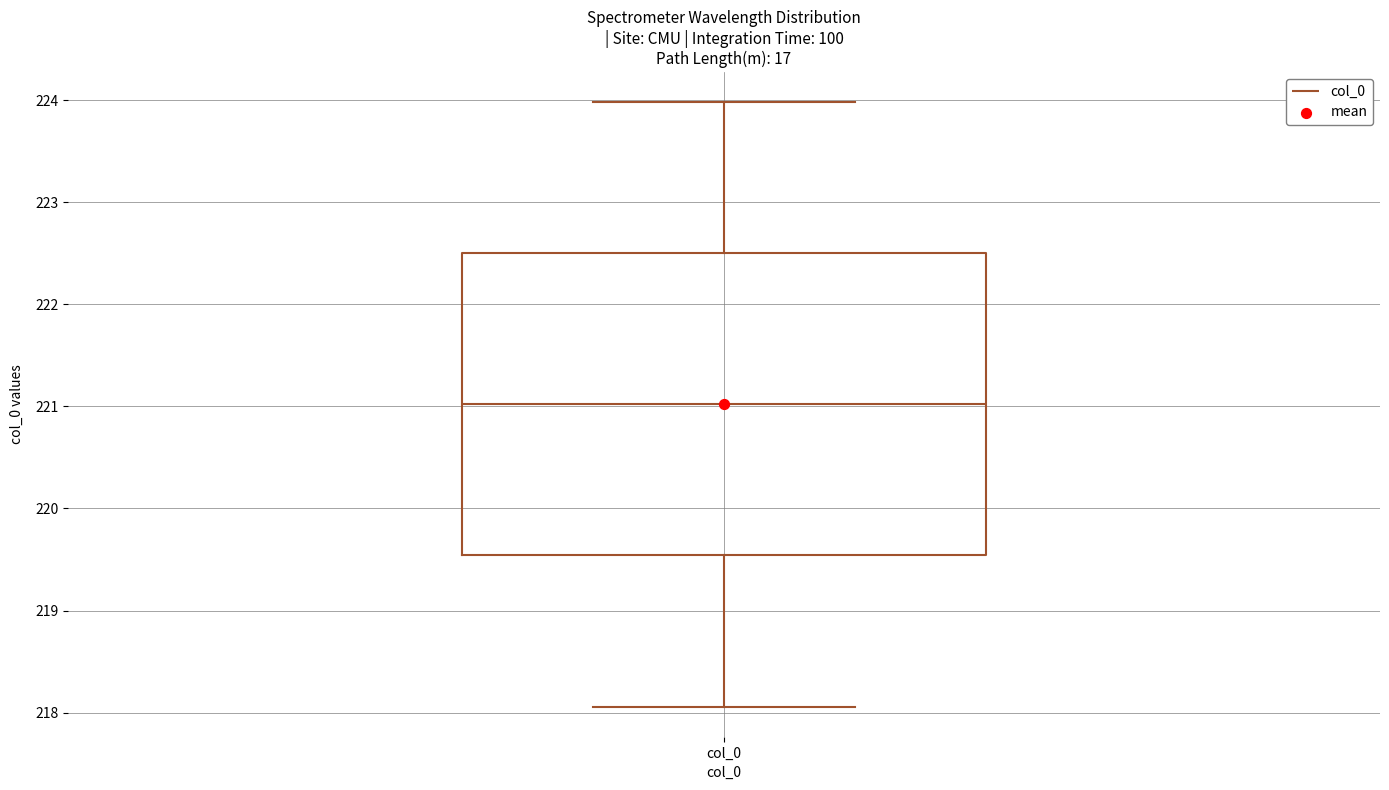

Transcribe this box plot: give where the median line is, the range the box spans, and where the two whiskers end, as read against the y-axis. The values are not printed on the chart, so give them approximately, as read against the axis.

median 221.0, box 219.5 to 222.5, whiskers 218.1 to 224.0